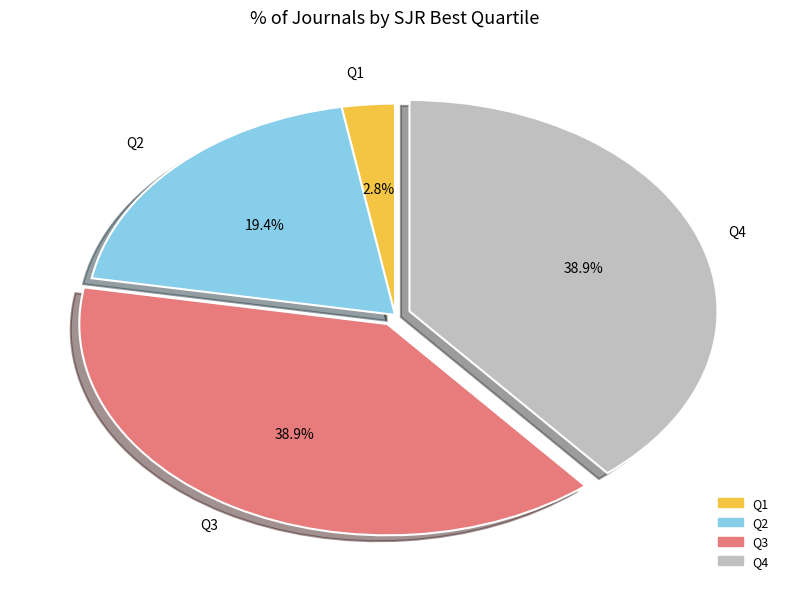

What is the ratio of the value at Q2 to the value at Q4?

0.5